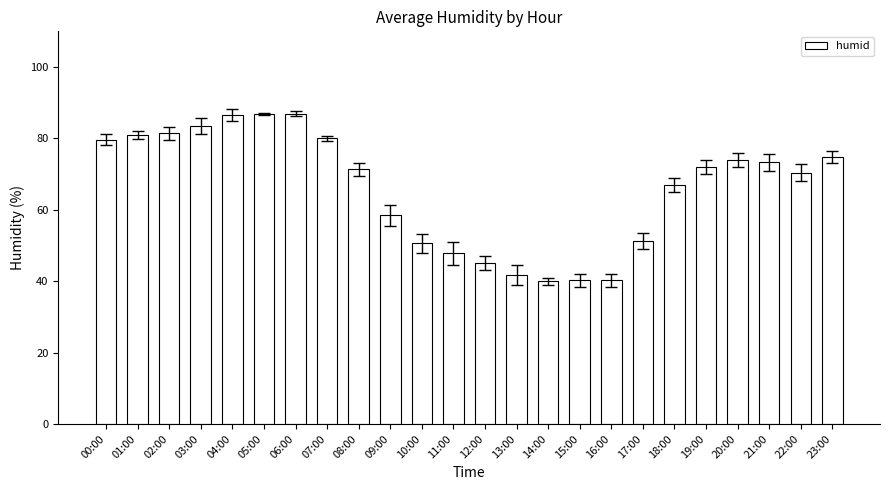

Is it true that the value at 03:00 is 45.1?

False